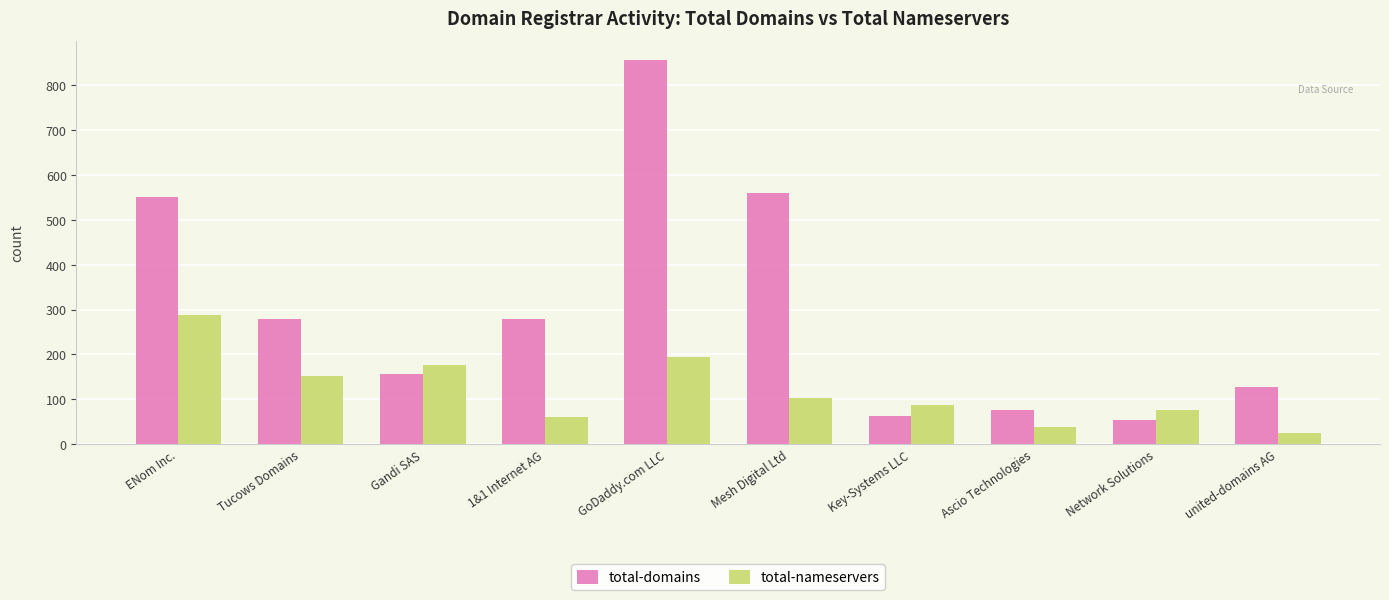

What is the maximum value shown in the chart?

856